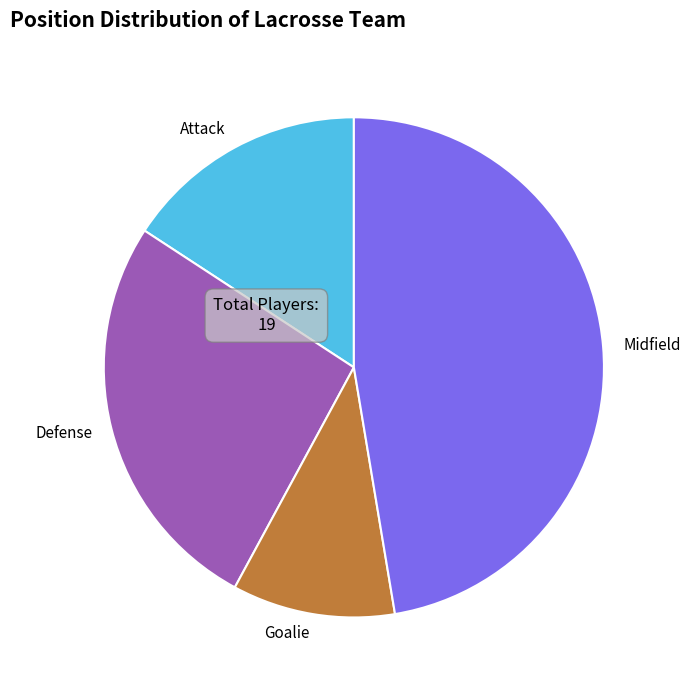

What is the smallest slice in the pie chart?

Goalie